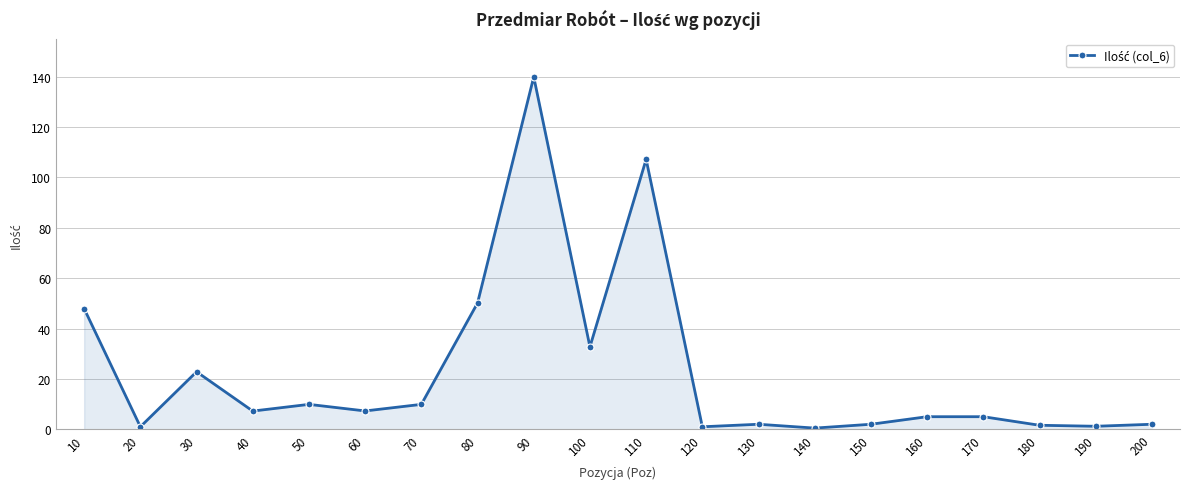

Which category has the highest value across all series?

90